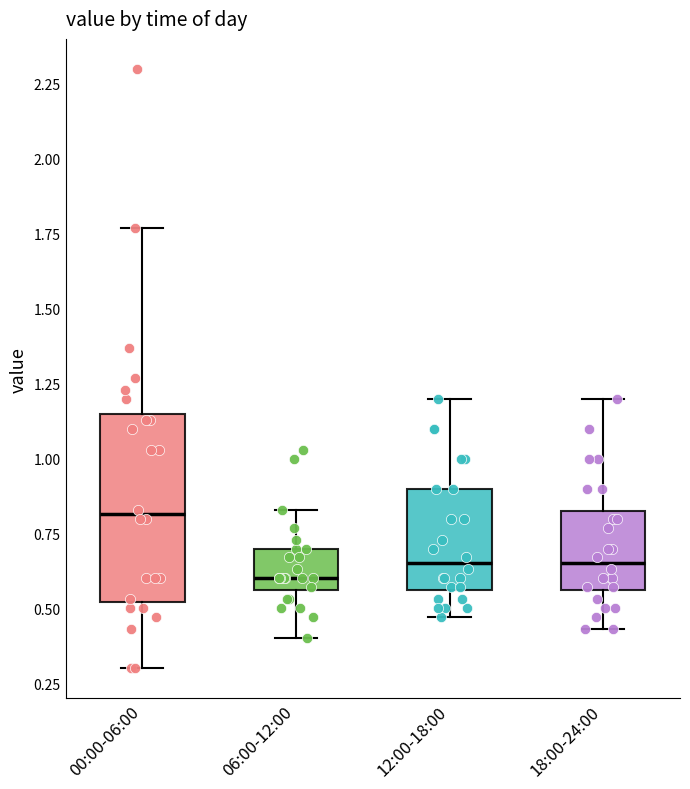

Where does the lower whisker of the box for 18:00-24:00 end on the y-axis? The values are not printed on the chart, so give them approximately, as read against the axis.

0.45